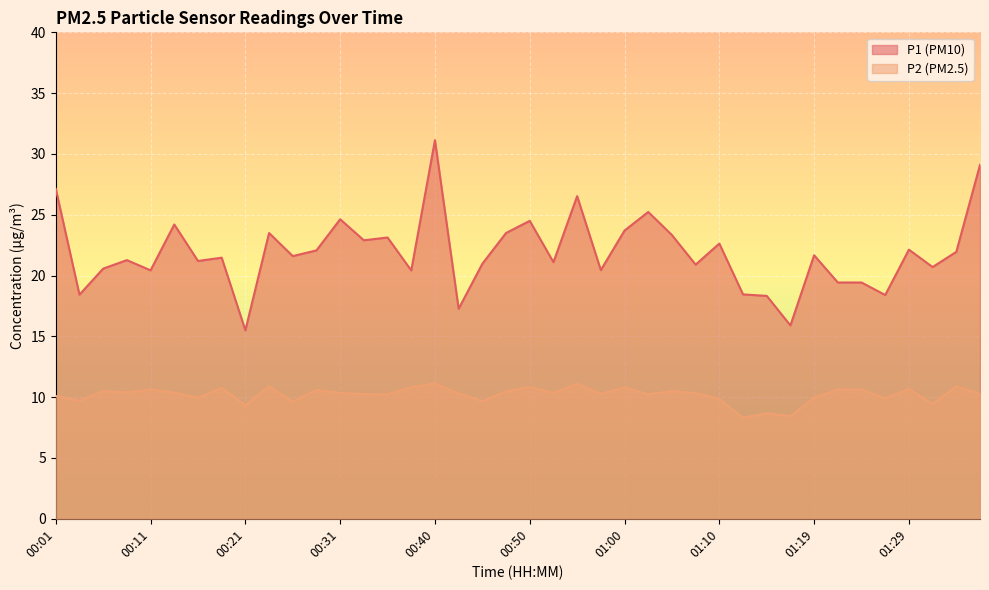

Rank the series by their average value, from highest to lowest.

P1 (PM10), P2 (PM2.5)